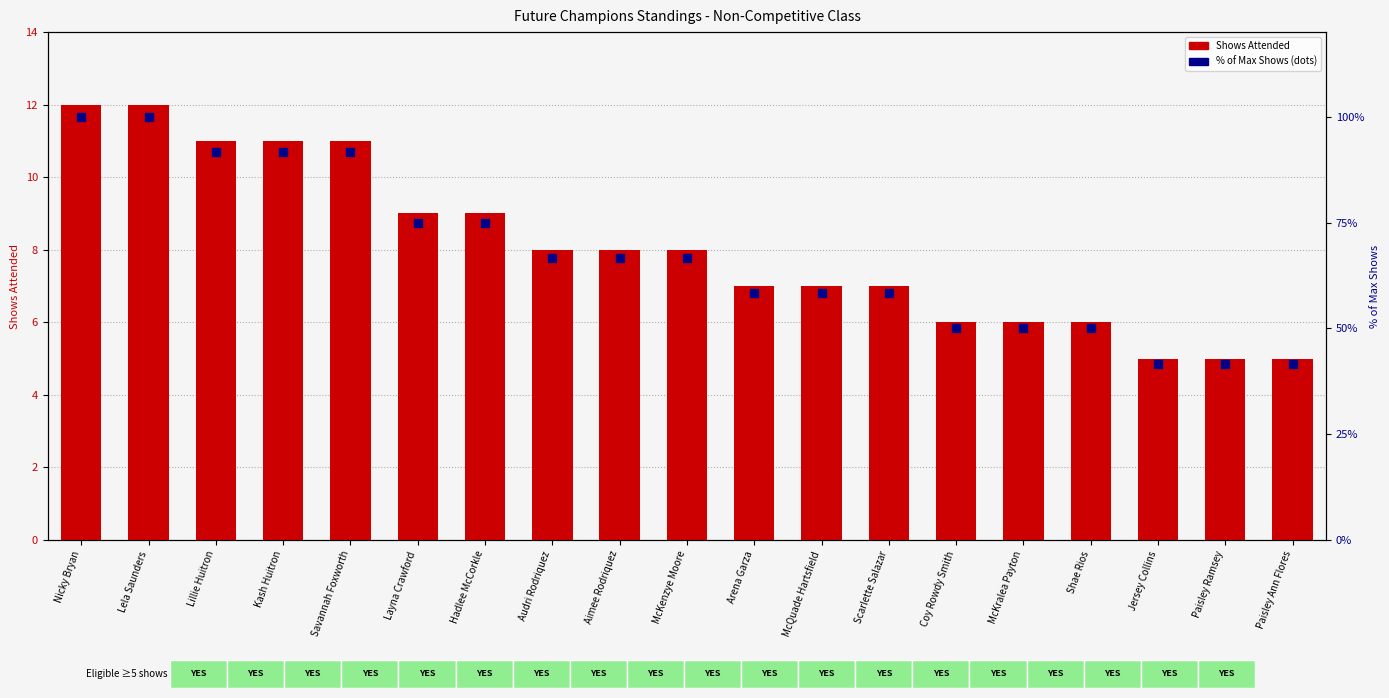

At how many categories does at least one series exceed 63?

10